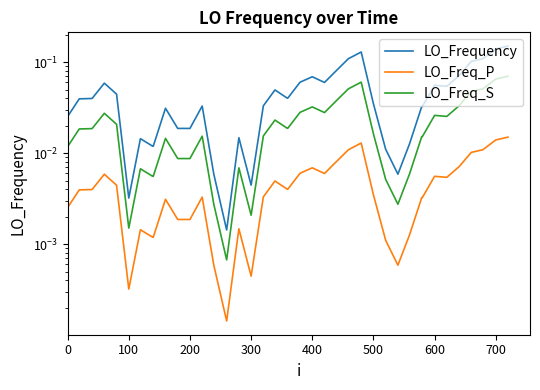

Is the value of LO_Frequency at 20 greater than the value of LO_Freq_S at 500?

Yes